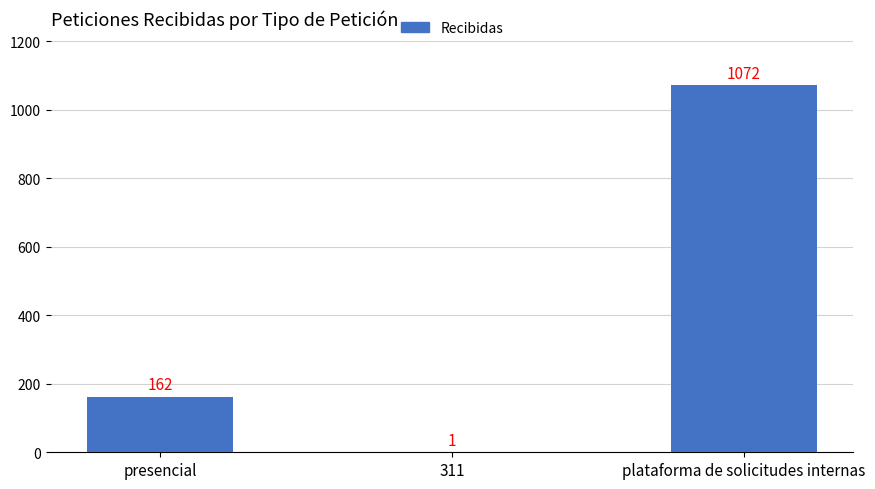

Where is the data nearest to the value 536?

presencial